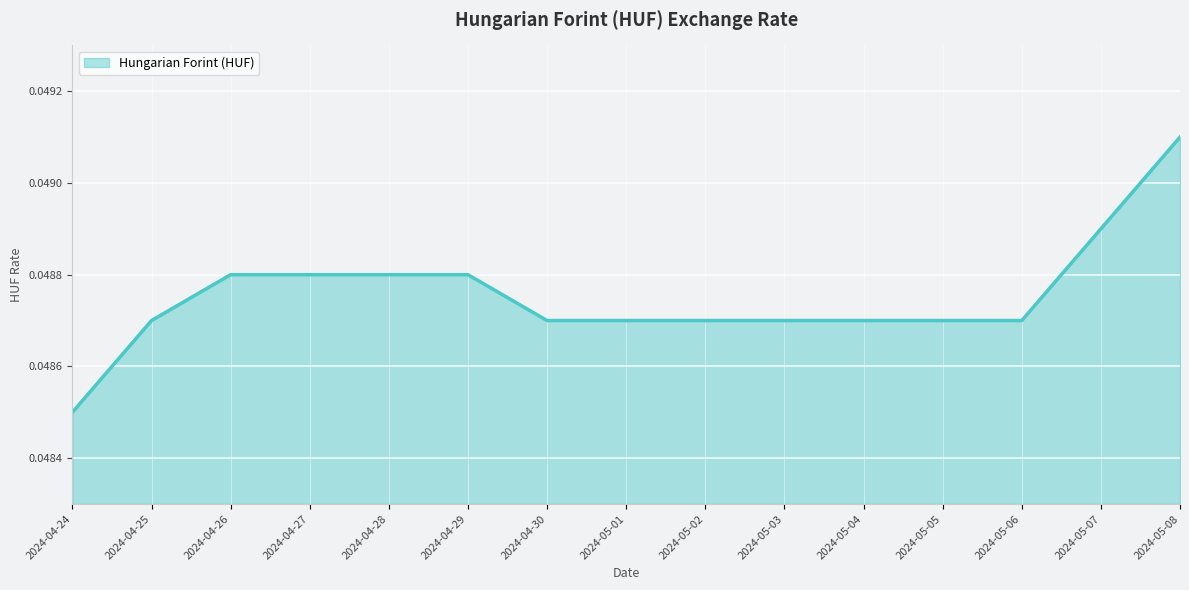

What position from the left is 2024-04-29?

6